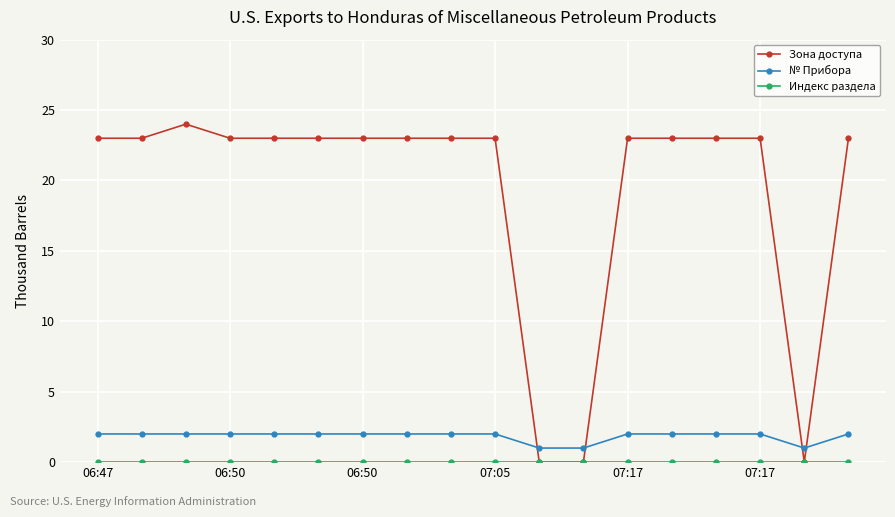

What is the greatest value displayed?

24